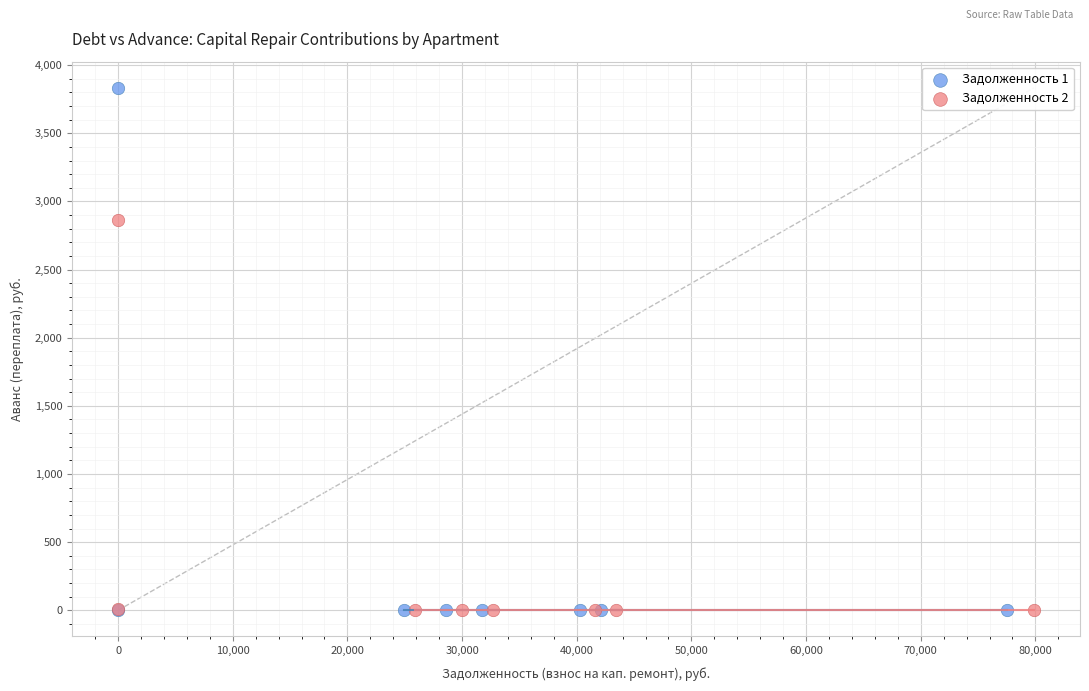

Which series reaches the maximum Y coordinate?

Задолженность 1